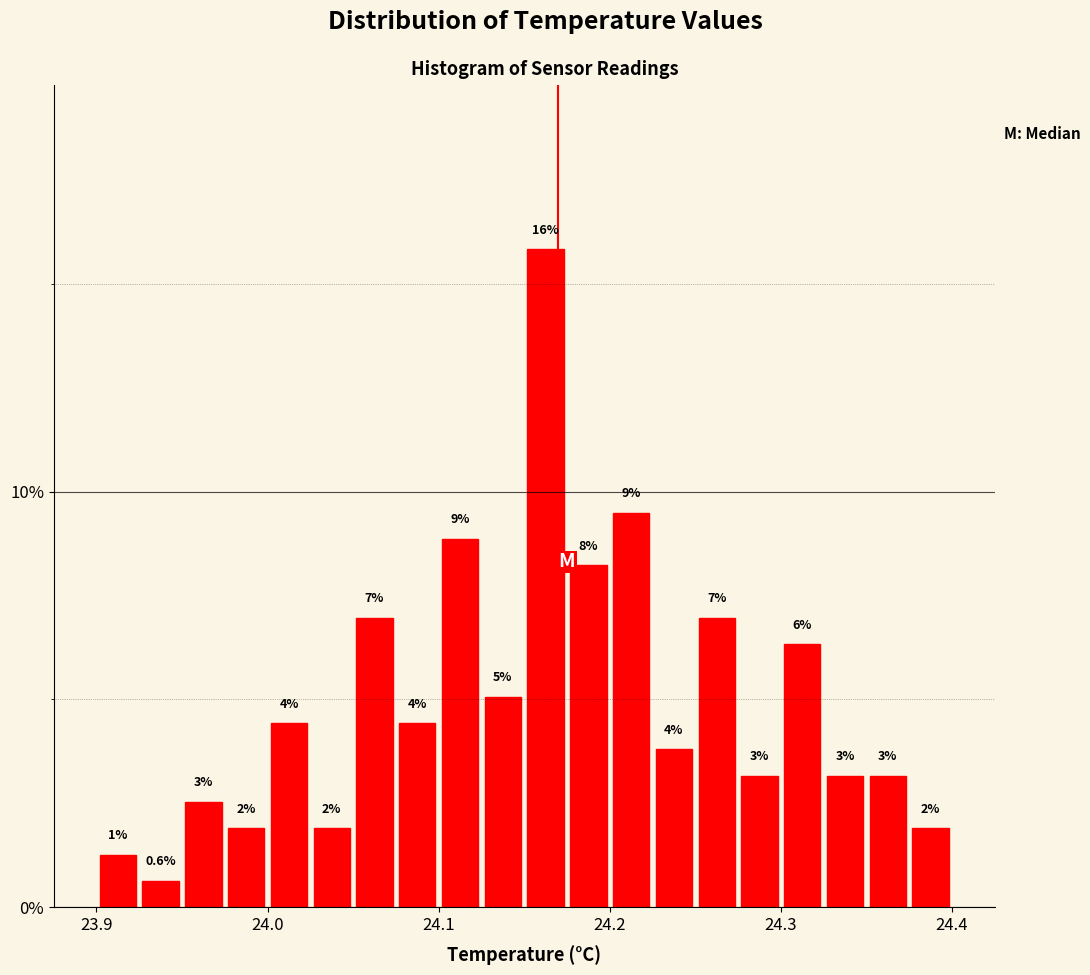

Around what value on the x-axis is the tallest bar? Give the approximate position of its centre, as read against the axis.

24.16